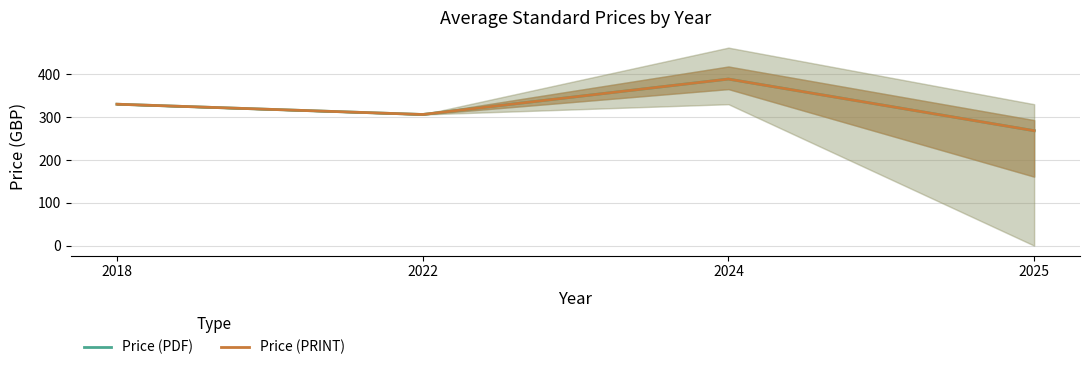

What value does the Price (PRINT) series have at 2025?

268.2